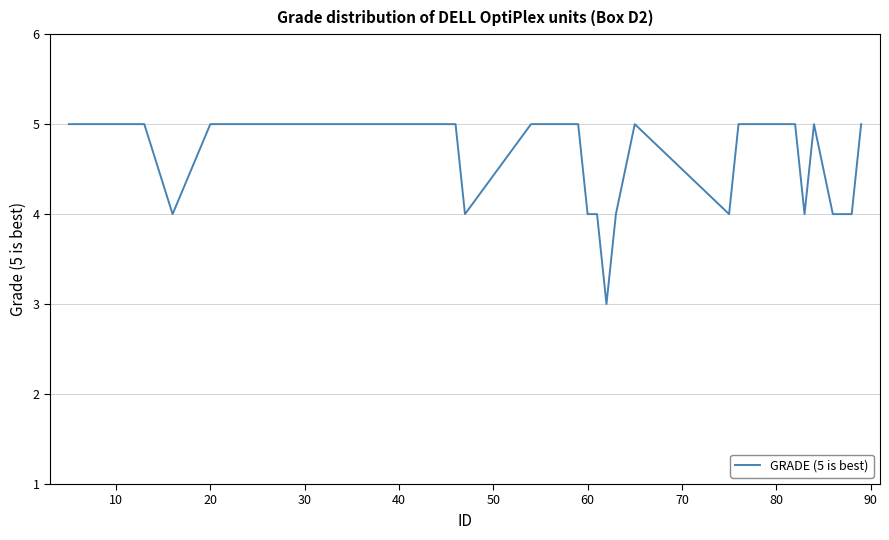

What is the maximum value shown in the chart?

5